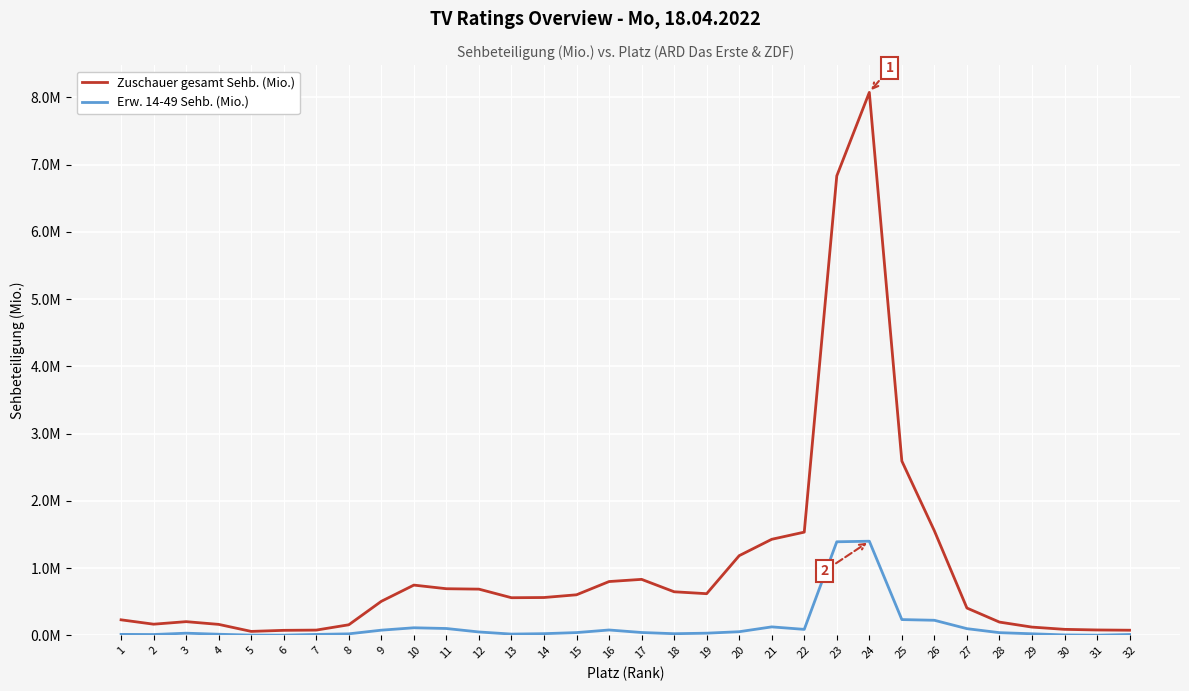

Reading left to right, transcribe all the data shown in this chart.

Zuschauer gesamt Sehb. (Mio.): 1=0.2	2=0.2	3=0.2	4=0.2	5=0.1	6=0.1	7=0.1	8=0.2	9=0.5	10=0.7	11=0.7	12=0.7	13=0.6	14=0.6	15=0.6	16=0.8	17=0.8	18=0.6	19=0.6	20=1.2	21=1.4	22=1.5	23=6.8	24=8.1	25=2.6	26=1.6	27=0.4	28=0.2	29=0.1	30=0.1	31=0.1	32=0.1
Erw. 14-49 Sehb. (Mio.): 1=0.0	2=0.0	3=0.0	4=0.0	5=0.0	6=0.0	7=0.0	8=0.0	9=0.1	10=0.1	11=0.1	12=0.0	13=0.0	14=0.0	15=0.0	16=0.1	17=0.0	18=0.0	19=0.0	20=0.1	21=0.1	22=0.1	23=1.4	24=1.4	25=0.2	26=0.2	27=0.1	28=0.0	29=0.0	30=0.0	31=0.0	32=0.0